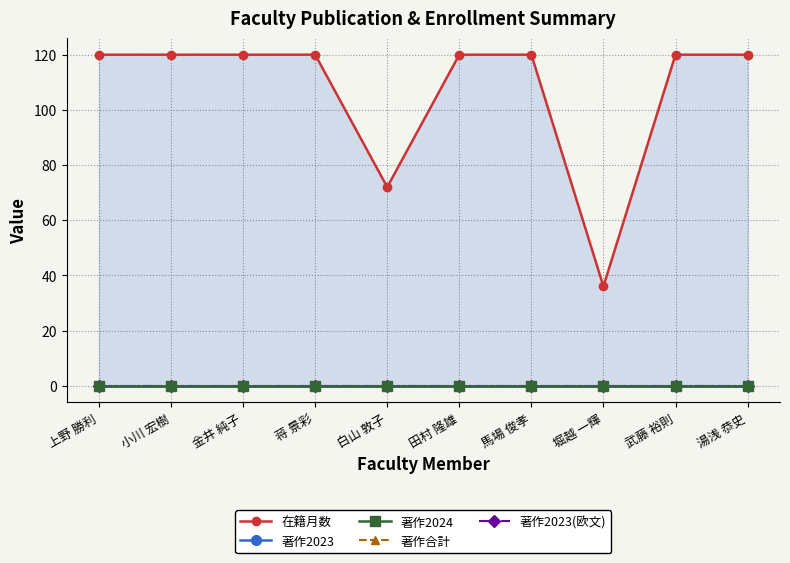

How many values in the 在籍月数 series are below 120?

2